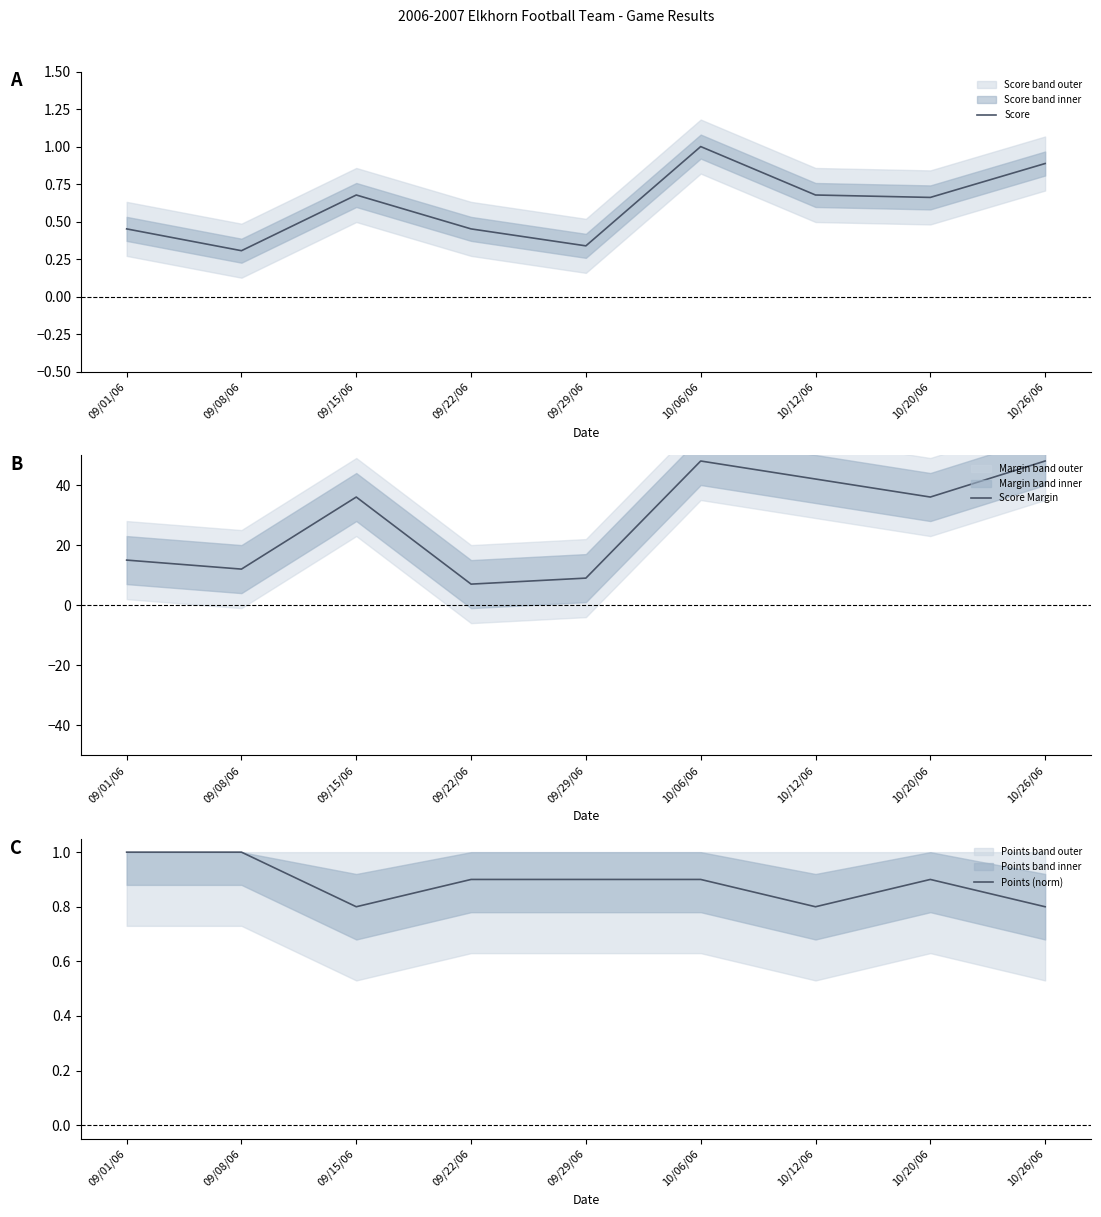

True or false: Points (norm) has more than 0 interior local peaks.

True